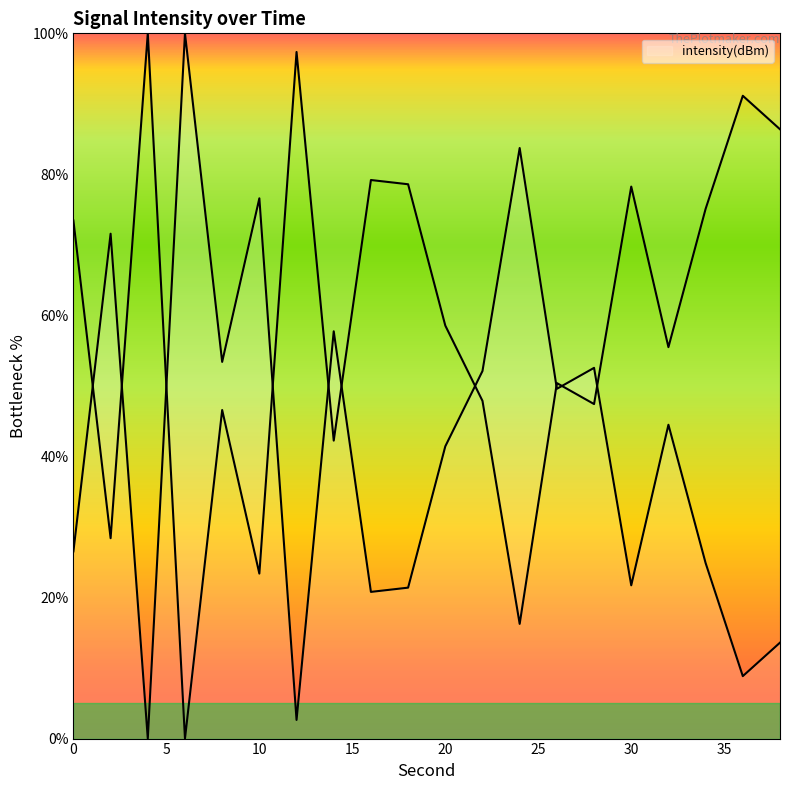

How many lines are shown in the chart?

1